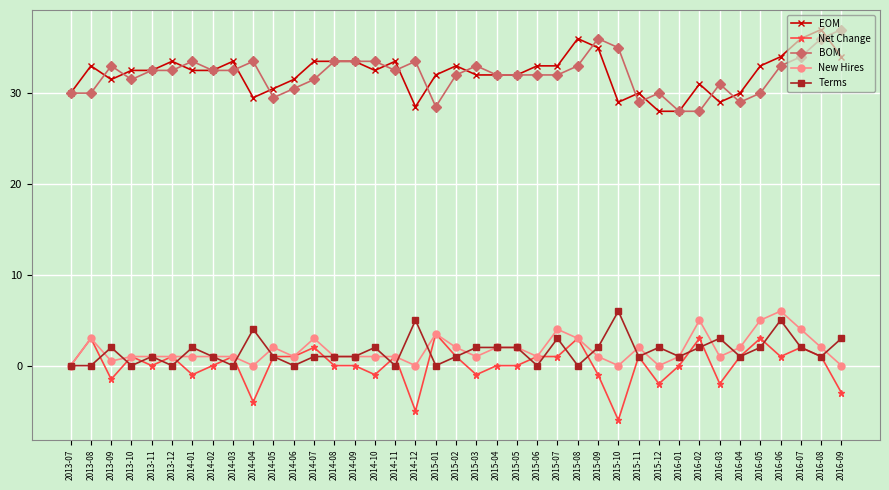

Is it true that EOM equals 30.5 at 2014-05?

True